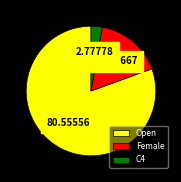

Rank the categories by value from lowest to highest.

C4, Female, Open